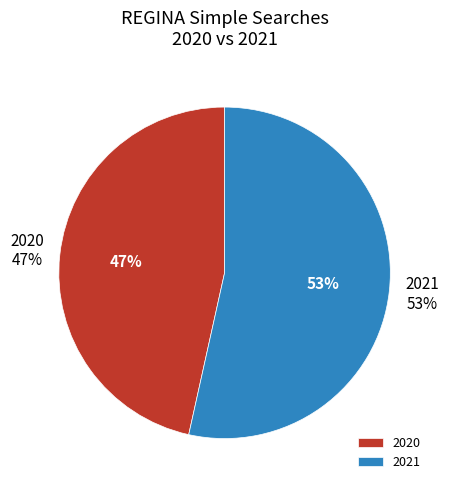

Is 2020-04 the majority of the pie?

No